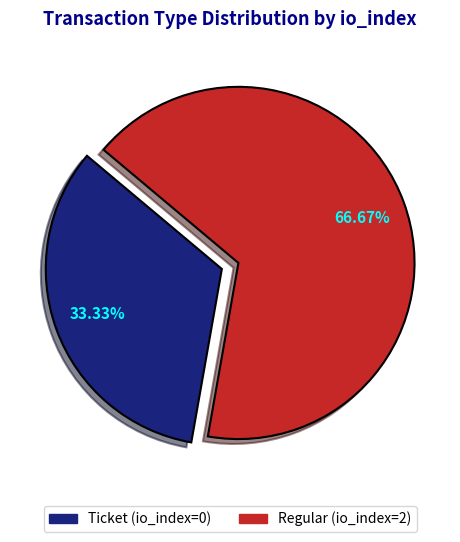

To the nearest percent, what percentage of the pie is Regular (io_index=2)?

67%